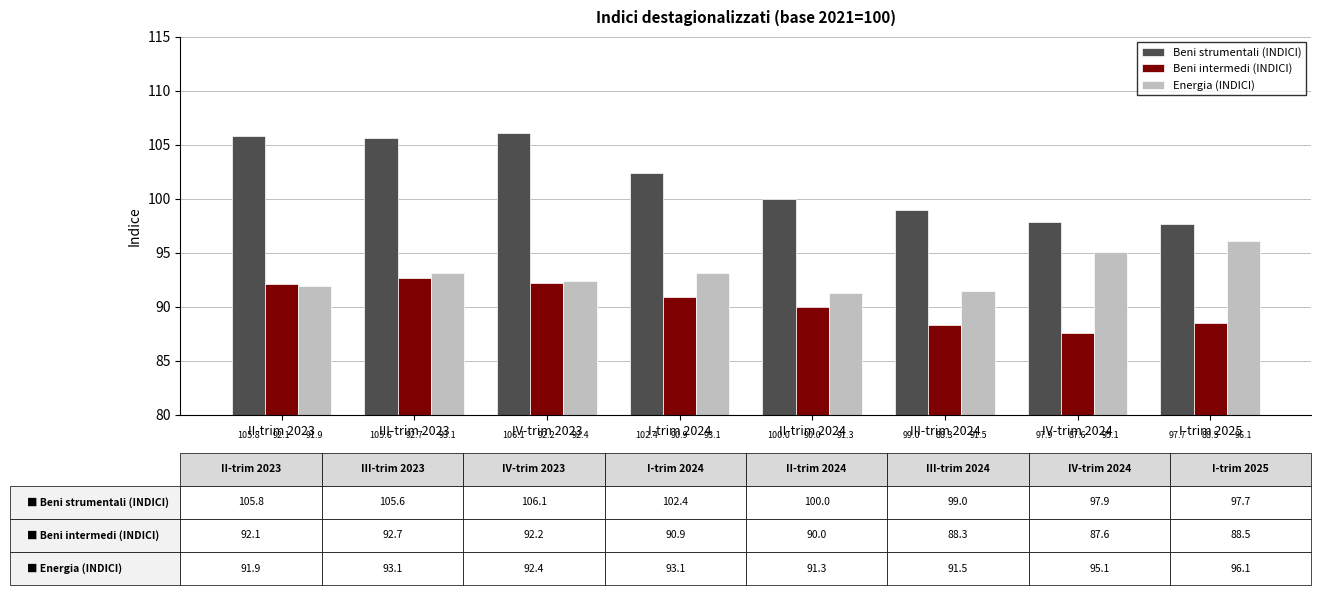

At IV-trim 2023, list the series in order from smallest to largest.

Beni intermedi (INDICI), Energia (INDICI), Beni strumentali (INDICI)